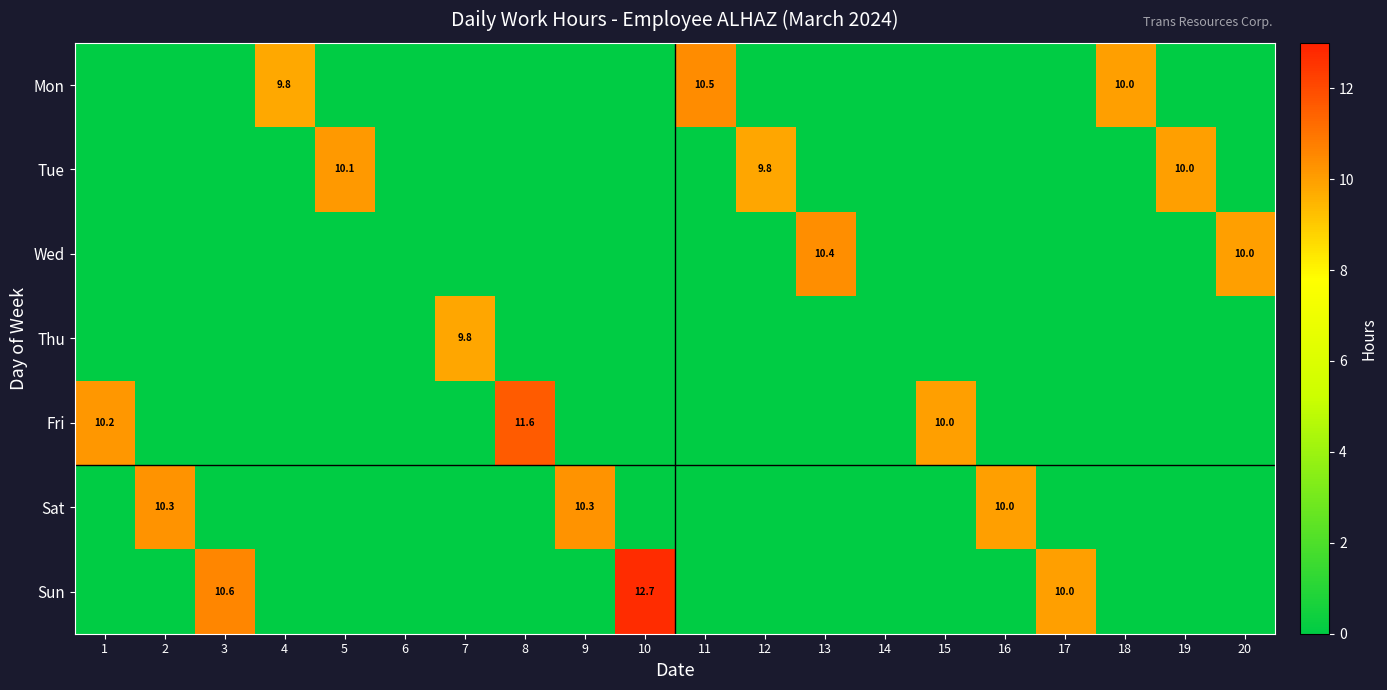

True or false: Tue has a value of 9.8 at 12.

True